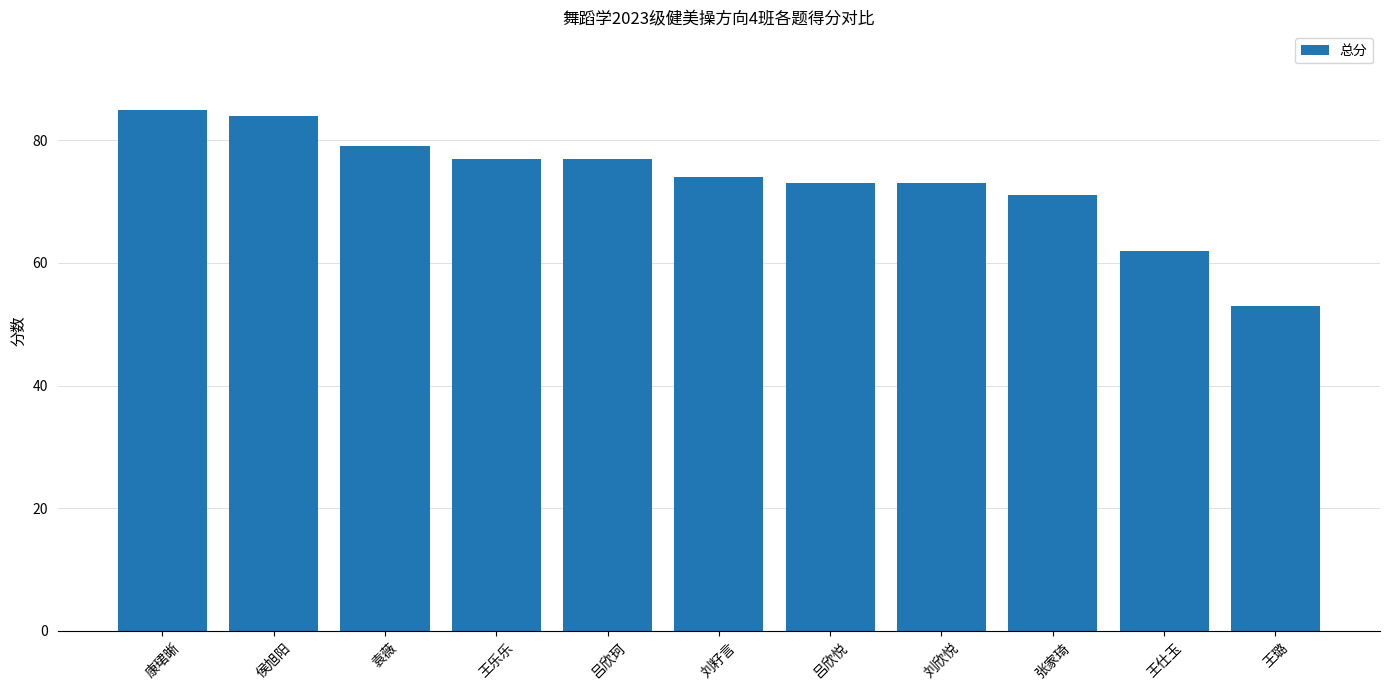

Does the chart contain stacked bars?

No